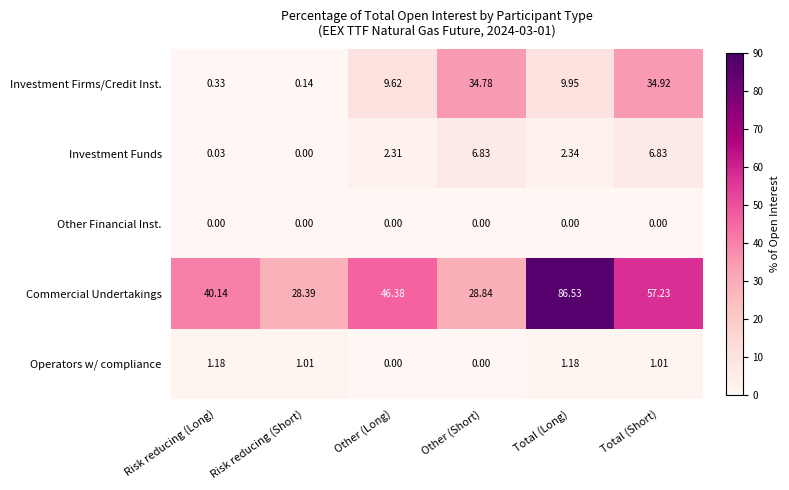

At which label does Operators w/ compliance first exceed 1?

Risk reducing (Long)